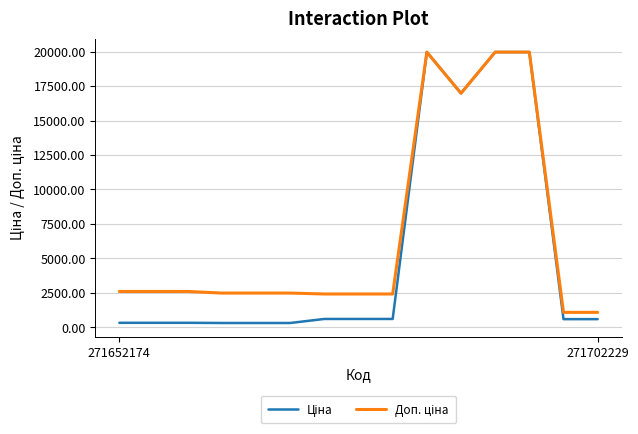

What is the maximum value shown in the chart?

19964.2